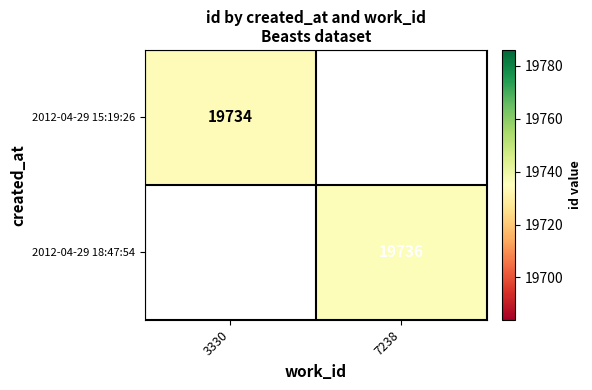

How many data points does each series have?

2